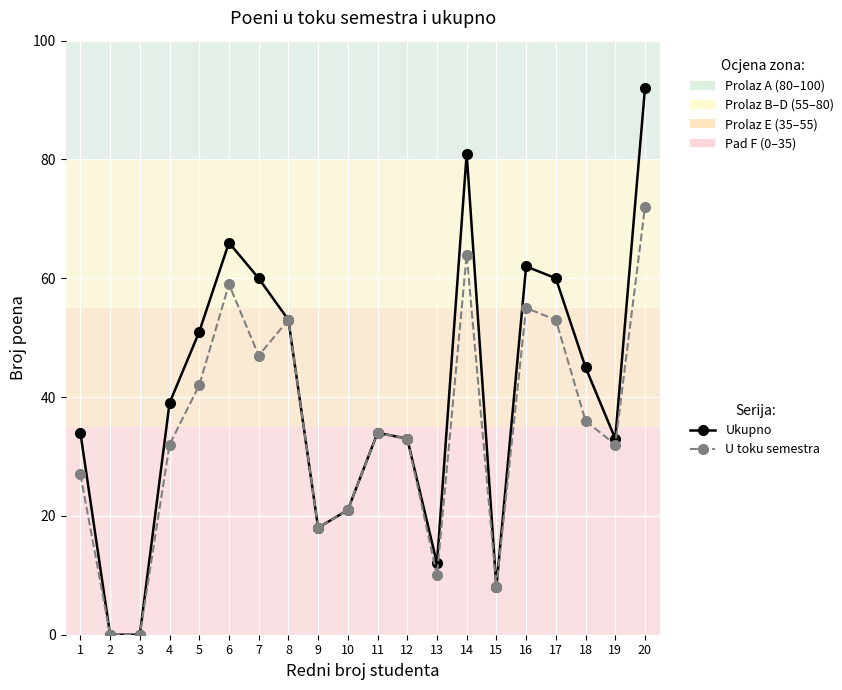

Rank the series by their average value, from highest to lowest.

Ukupno, U toku semestra